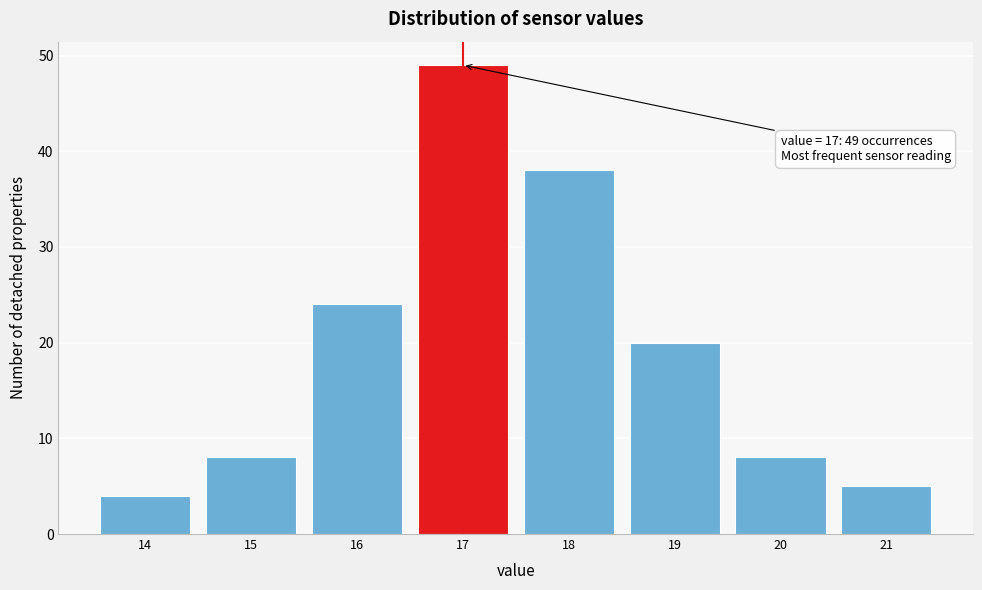

Over which range of the x-axis is the bar tallest?

16.5 to 17.5